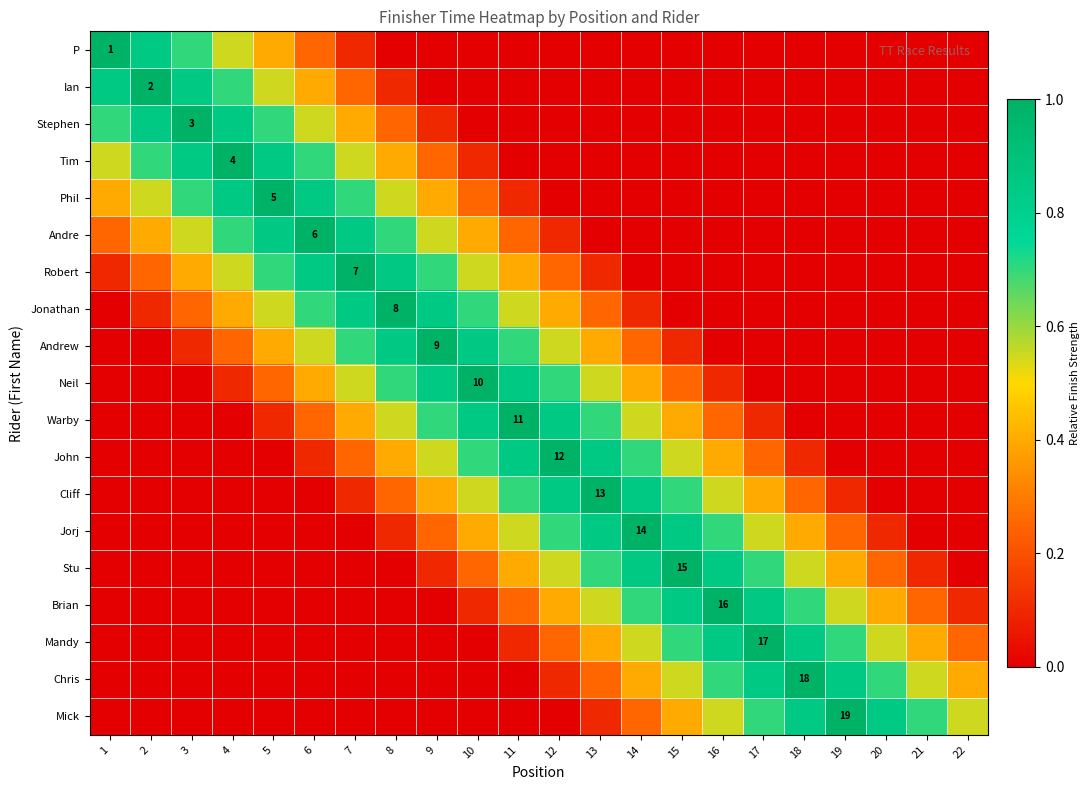

What is the sum of all Mandy values?

6.6